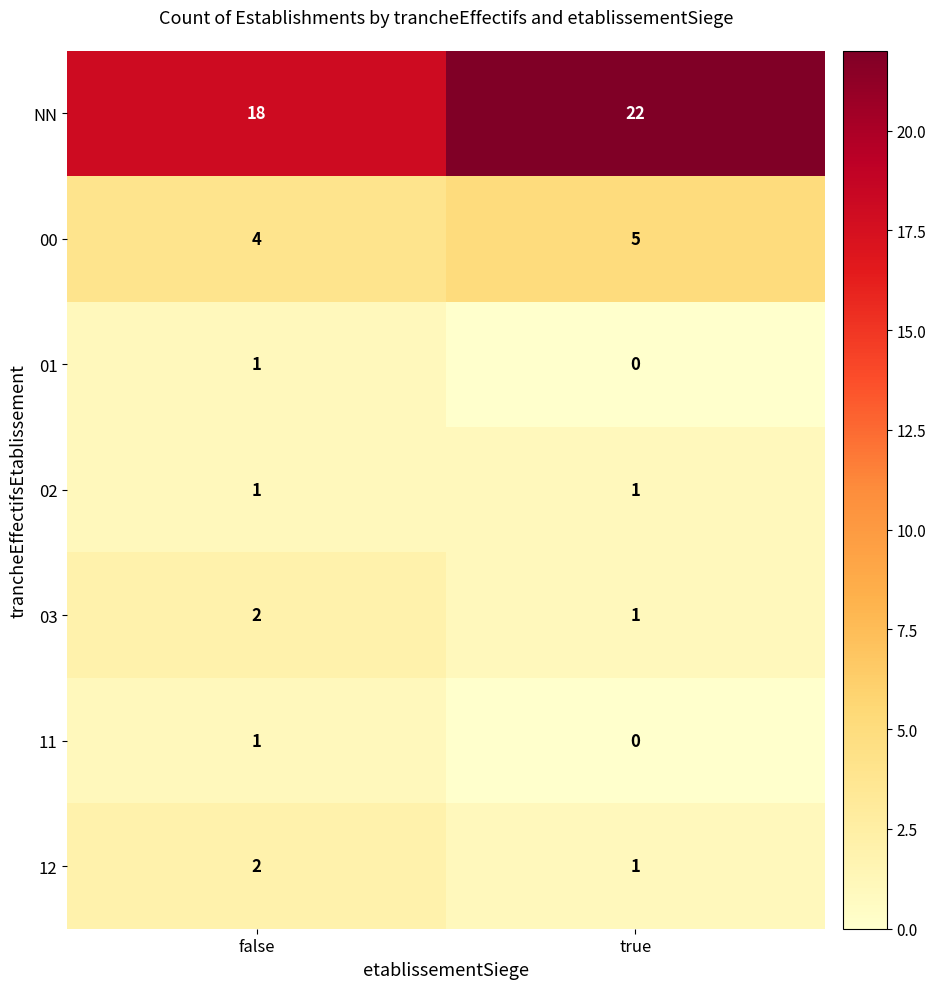

Which category has the highest value in the 12 series?

false